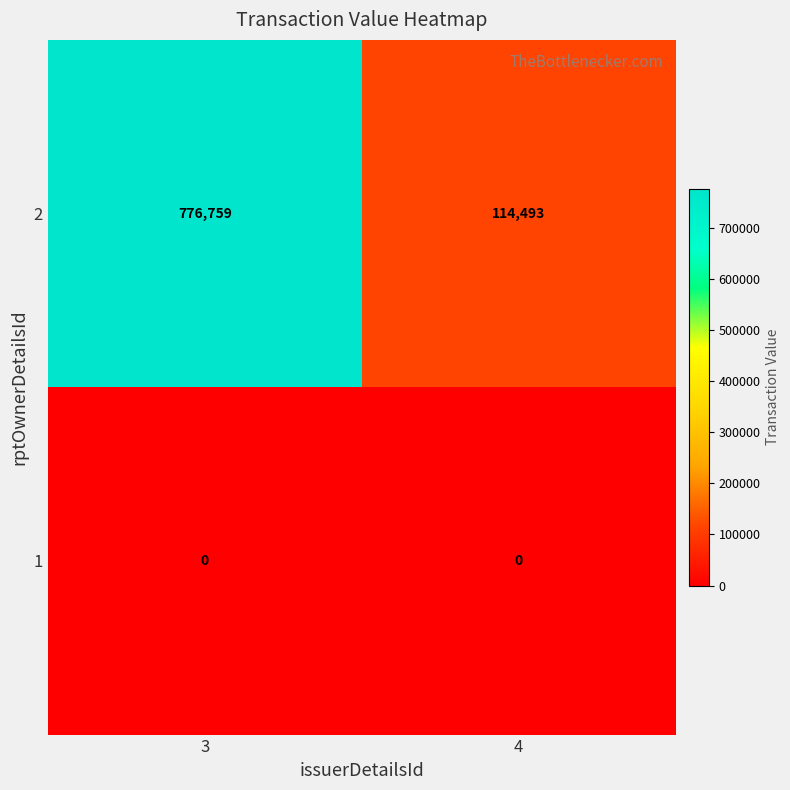

At how many categories does at least one series exceed 326232?

1